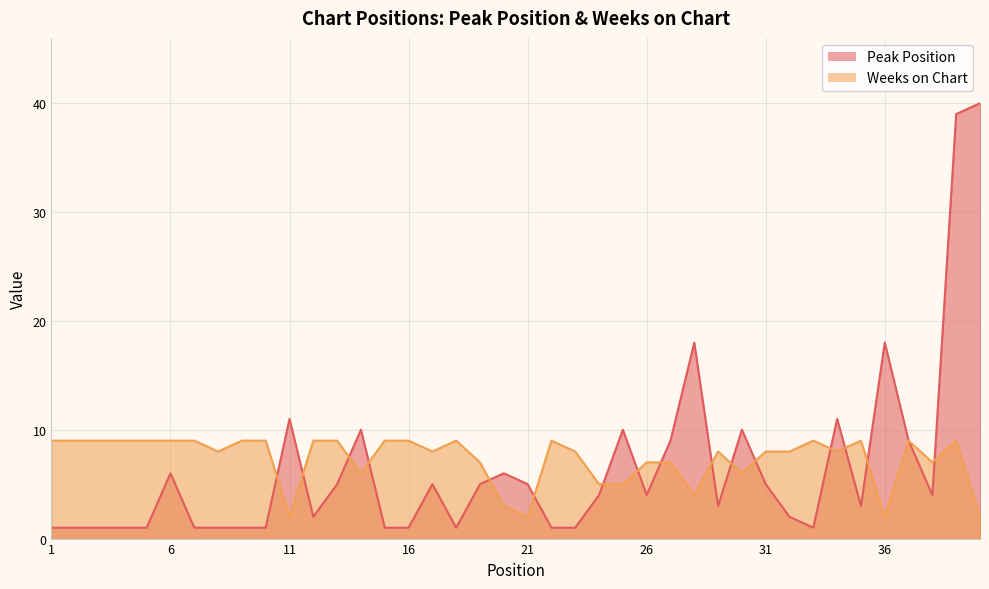

In Weeks on Chart, how many points are lower than both neighbors (excluding endpoints)?

10